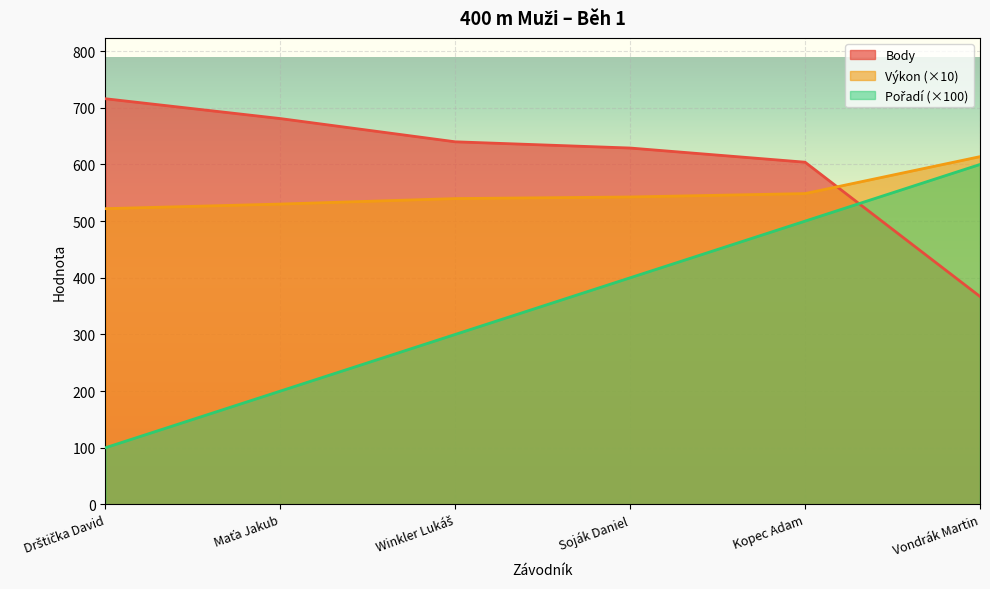

Read the Výkon (×10) value at Vondrák Martin.

613.8